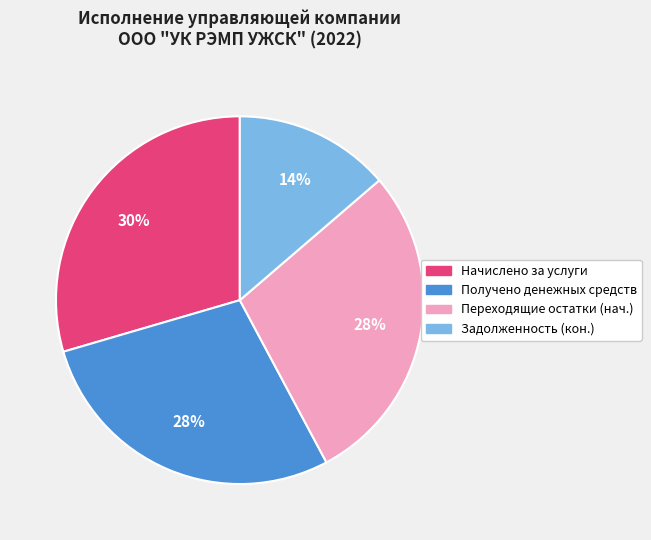

To the nearest percent, what is the difference between the largest and smallest slice percentages?

16%